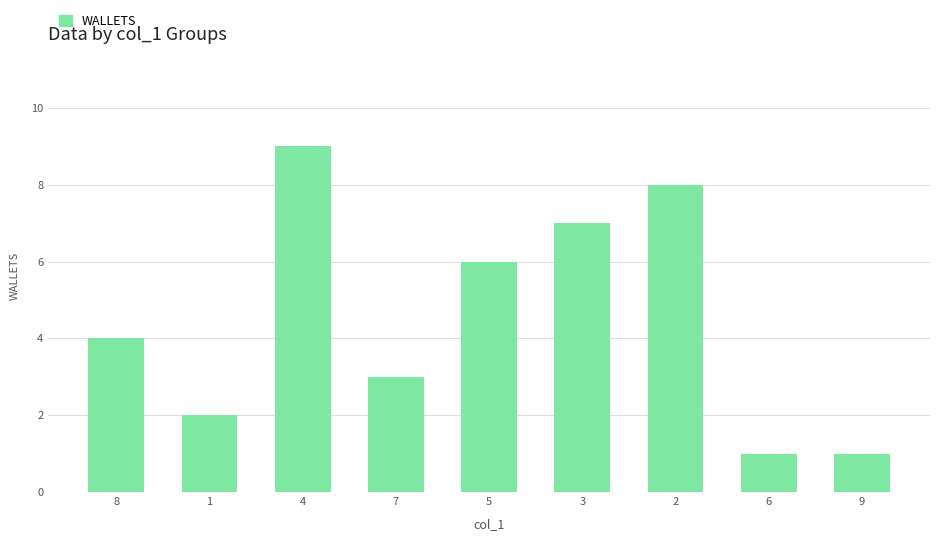

What is the maximum value shown in the chart?

9